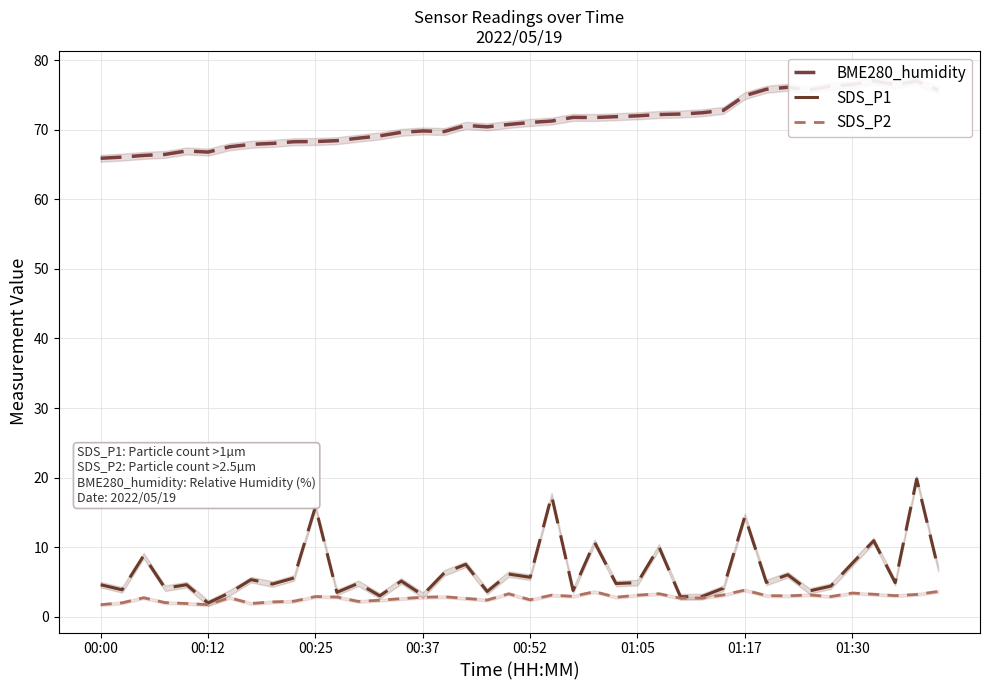

What is the lowest value of the SDS_P1 series?

2.0